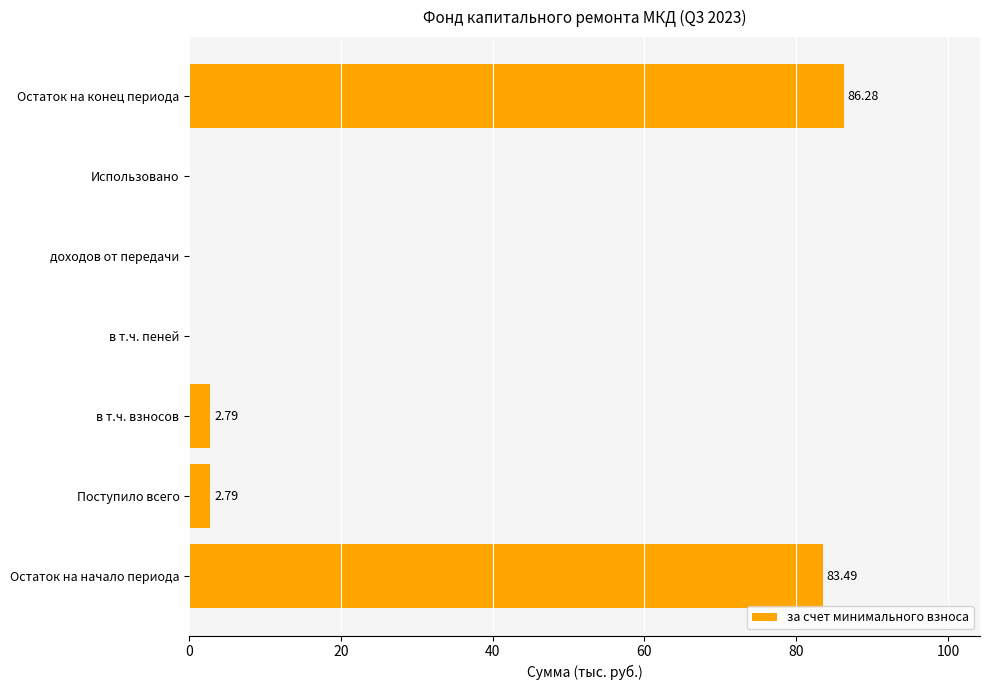

Which has a higher value, Остаток на конец периода or Использовано?

Остаток на конец периода